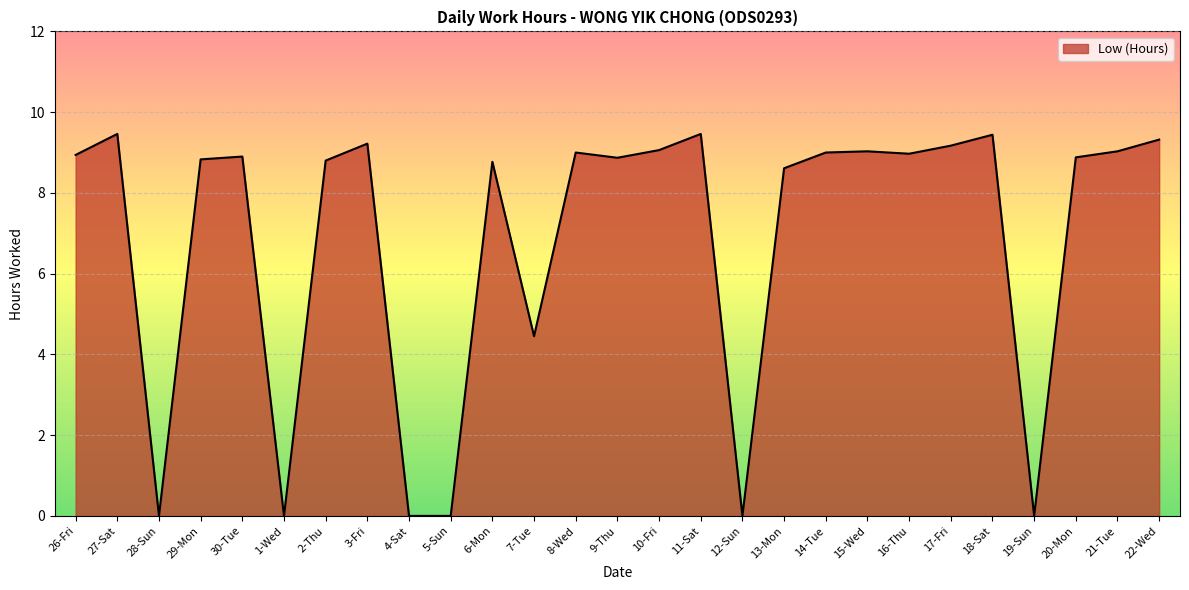

True or false: the data shows 4.2 at 19-Sun.

False